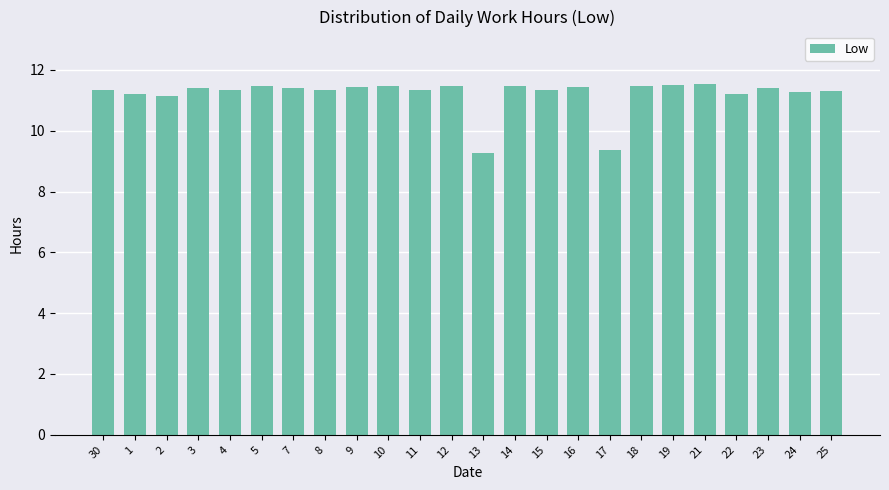

True or false: the data shows 11.5 at 21.

True